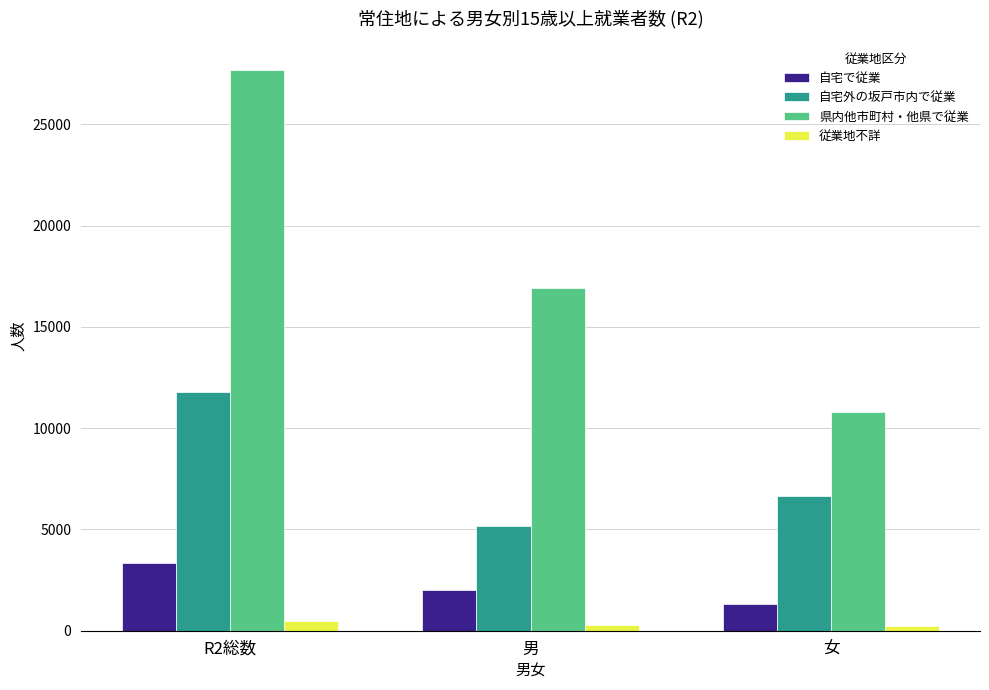

How many values in the 自宅外の坂戸市内で従業 series are below 6656?

1